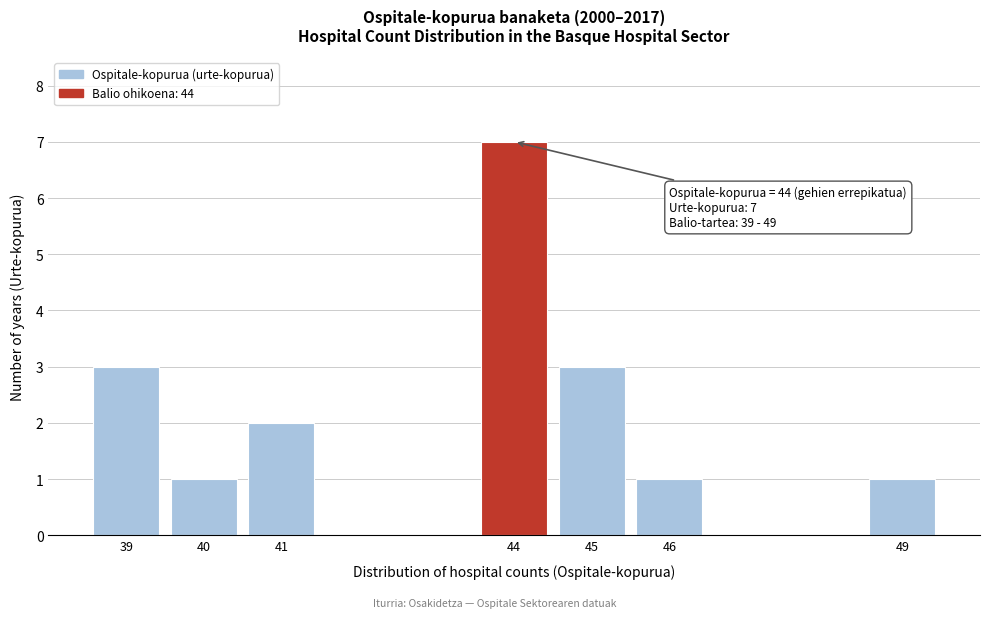

Reading left to right, transcribe all the data shown in this chart.

3	1	2	7	3	1	1